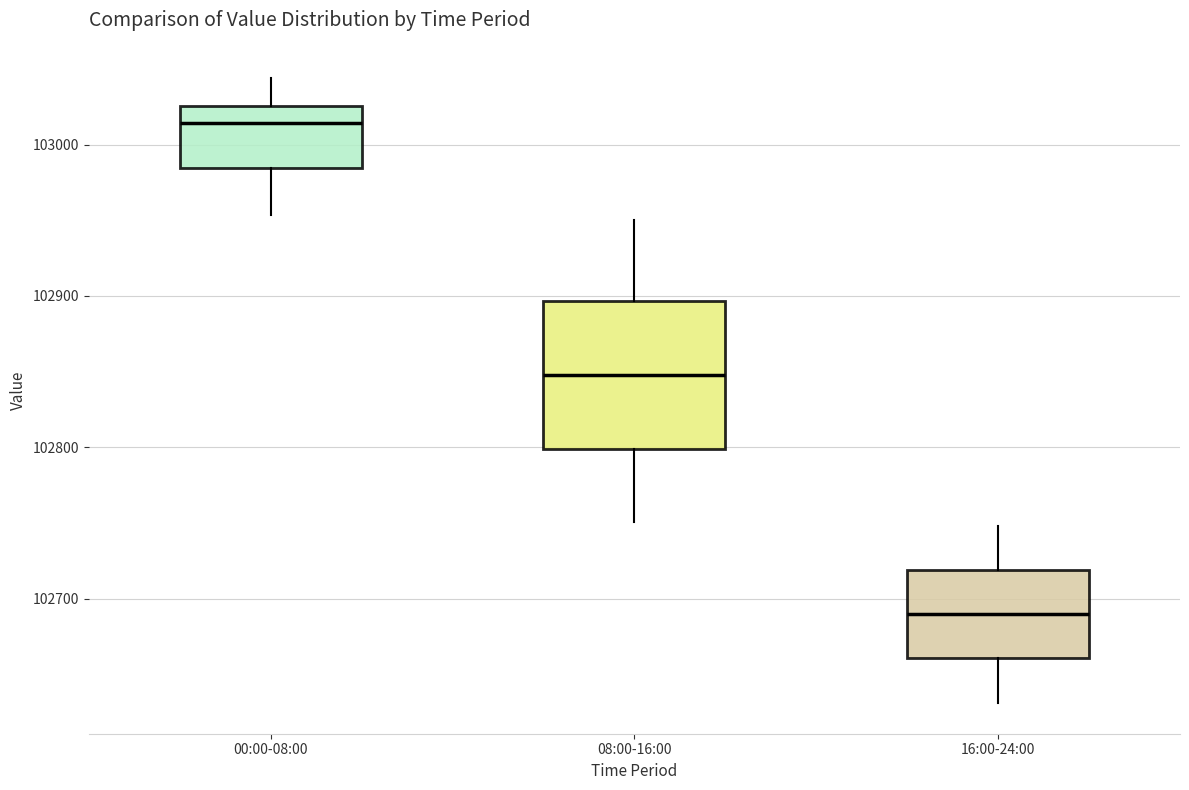

Reading left to right, transcribe this box plot: for each box, give where its median line is, the range the box spans, and where its two whiskers end, as read against the y-axis. The values are not printed on the chart, so give them approximately, as read against the axis.

00:00-08:00: median 103010, box 102980 to 103030, whiskers 102950 to 103040
08:00-16:00: median 102850, box 102800 to 102900, whiskers 102750 to 102950
16:00-24:00: median 102690, box 102660 to 102720, whiskers 102630 to 102750